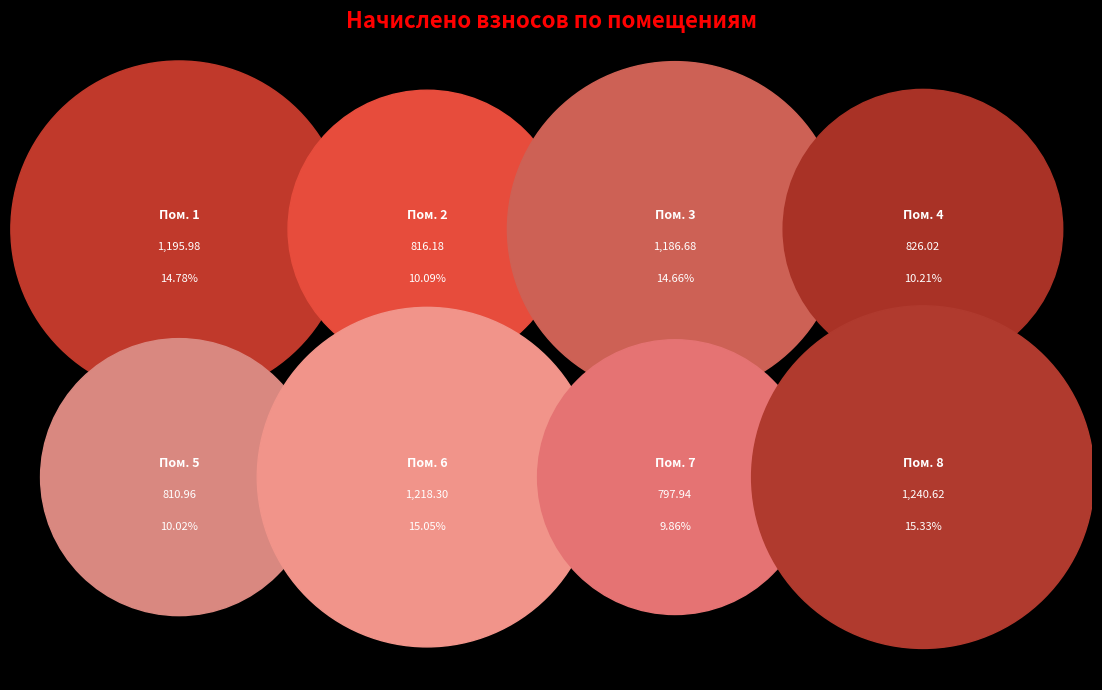

The 4 slice represents 10% of the pie. True or false?

True